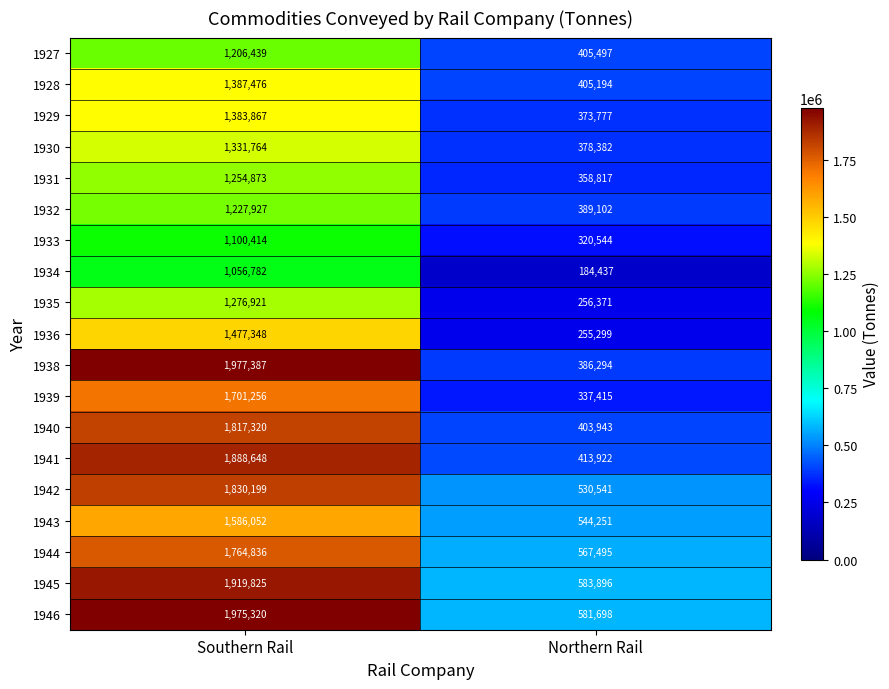

Between Southern Rail and Northern Rail, which series saw the biggest shift?

1938